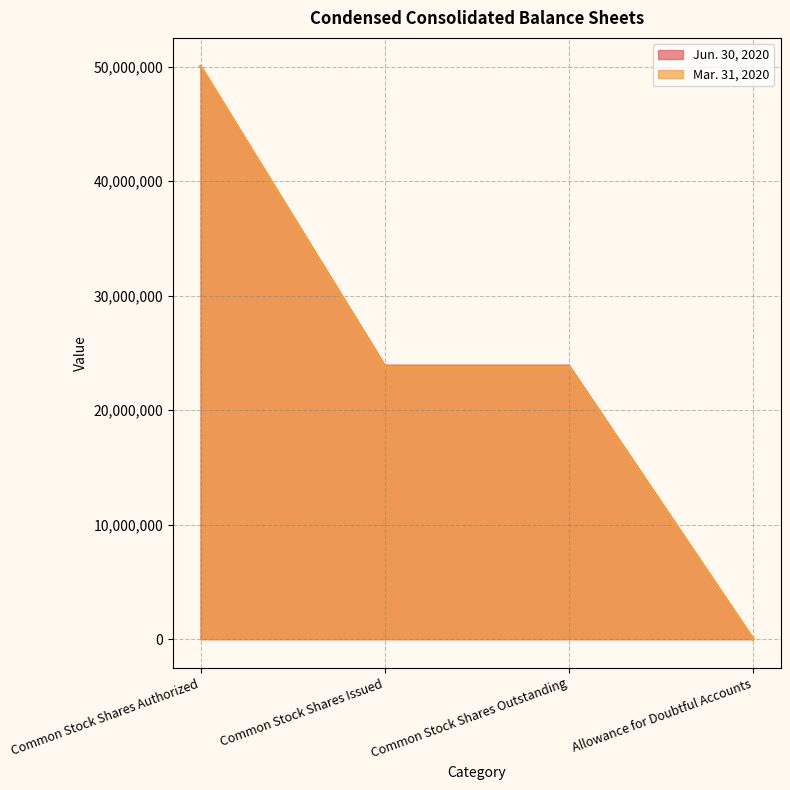

True or false: Jun. 30, 2020 and Mar. 31, 2020 intersect in this chart.

False